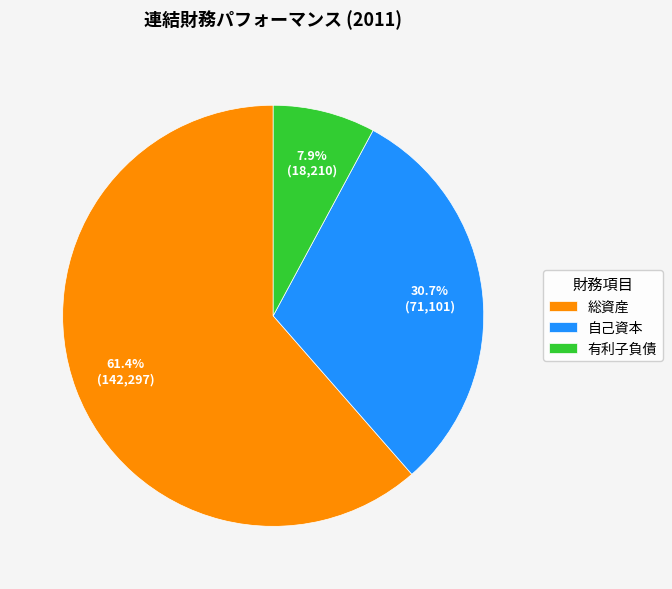

What is the smallest slice in the pie chart?

有利子負債